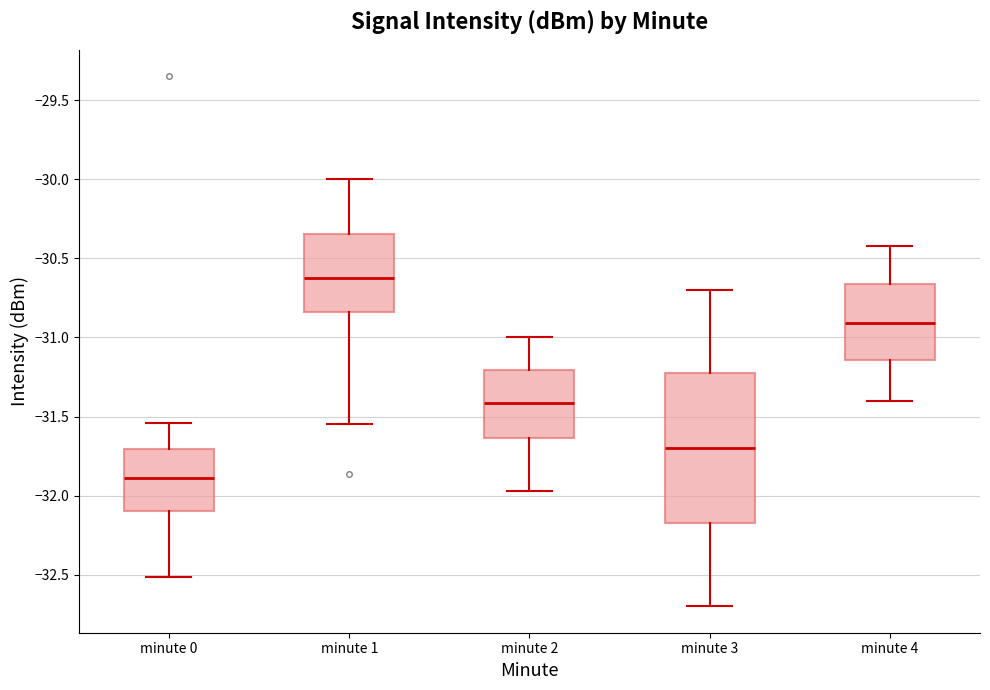

Which box has the lowest median line?

minute 0